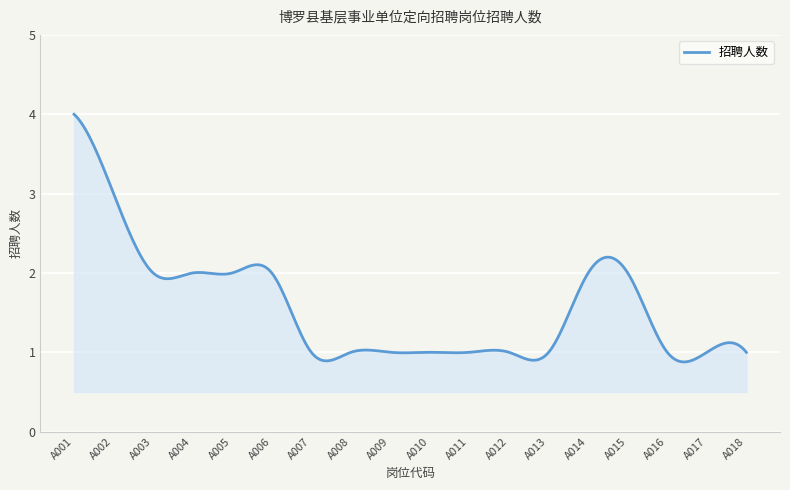

What is the minimum value shown in the chart?

0.9